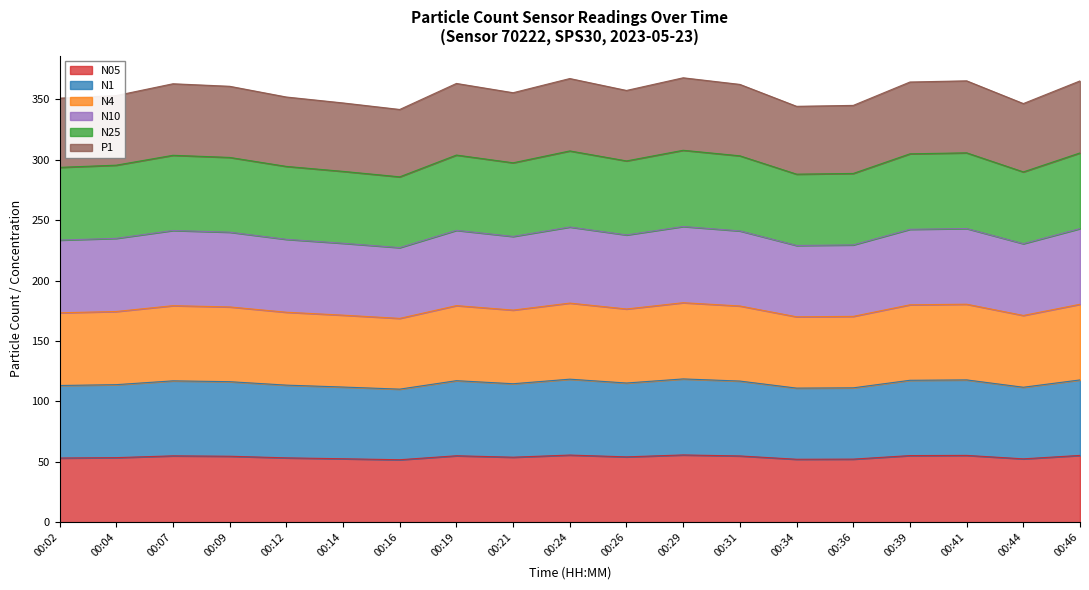

Does the chart display data point markers on the line(s)?

No